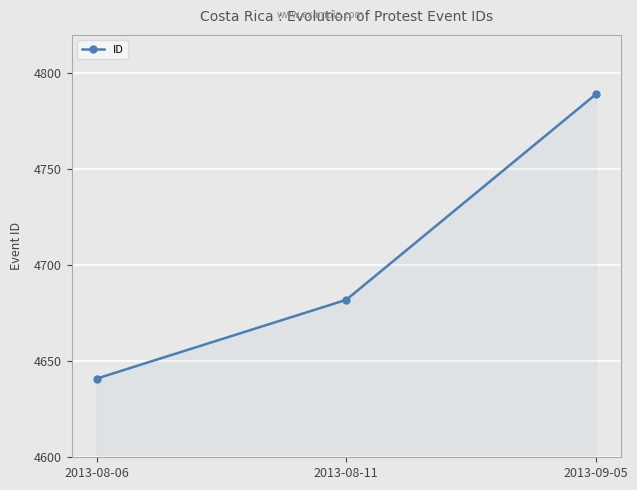

What is the difference between the values at 2013-09-05 and 2013-08-06?

148